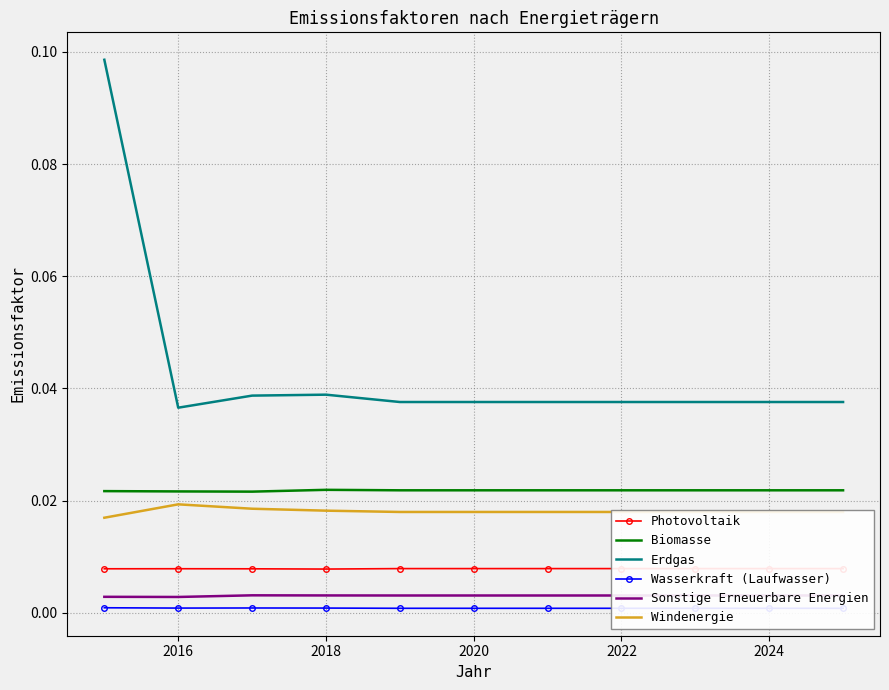

How many distinct data groups are displayed?

6